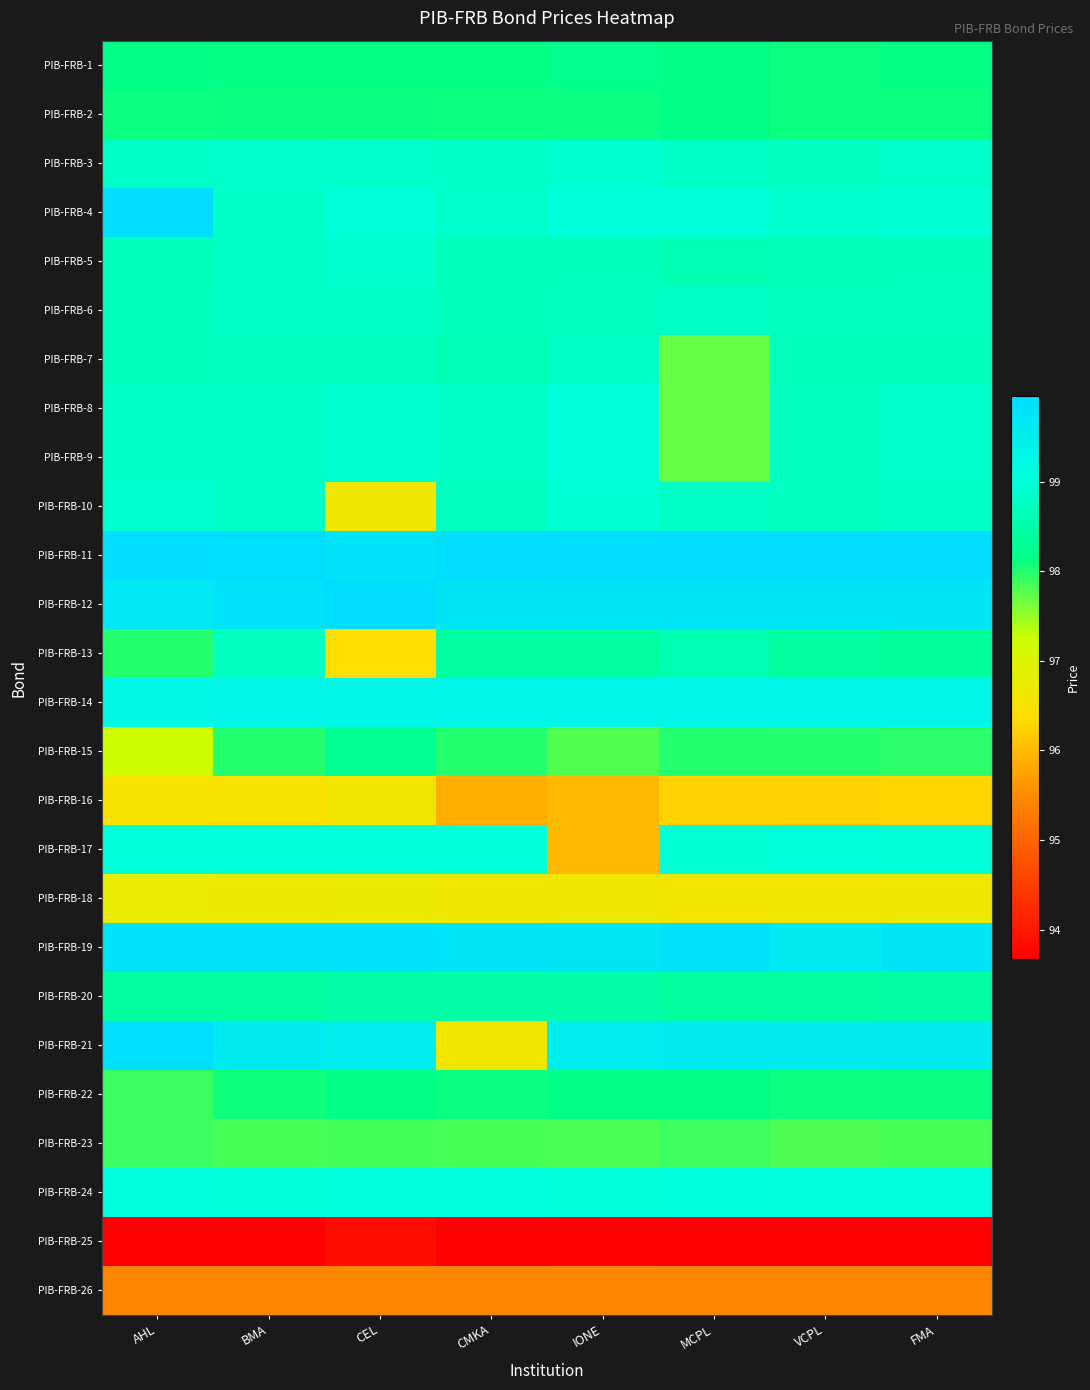

Which has a higher value, CEL or MCPL?

MCPL